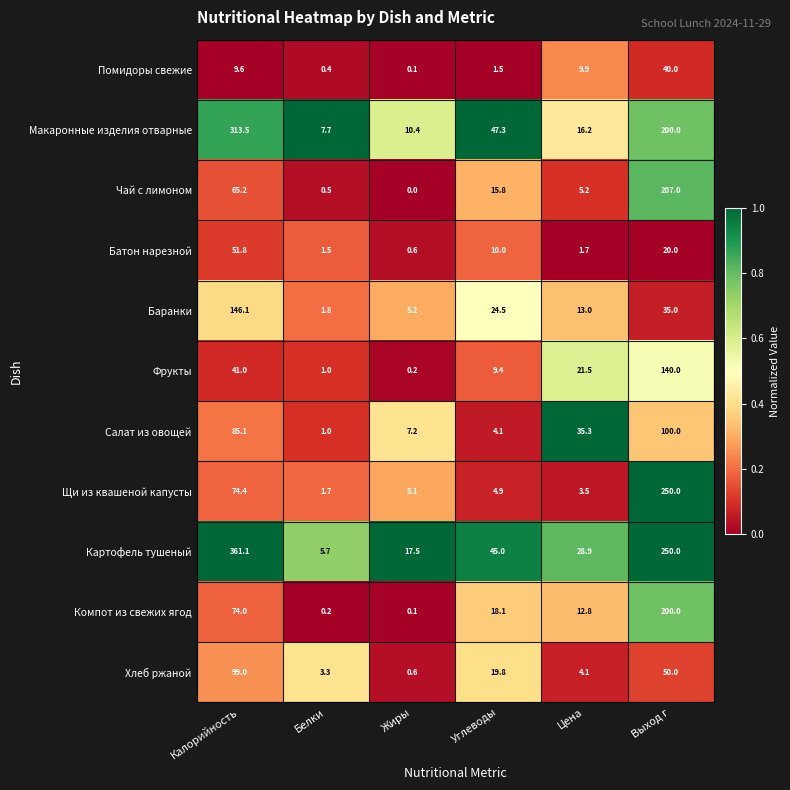

What value does the Макаронные изделия отварные series have at Цена?

16.2